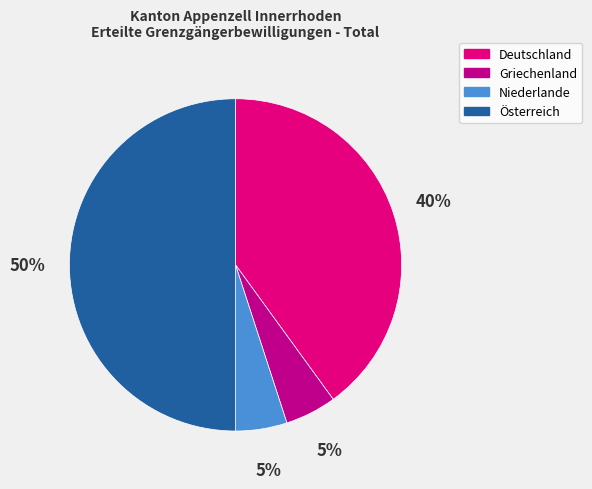

Combined, do Griechenland and Deutschland account for over 50%?

No